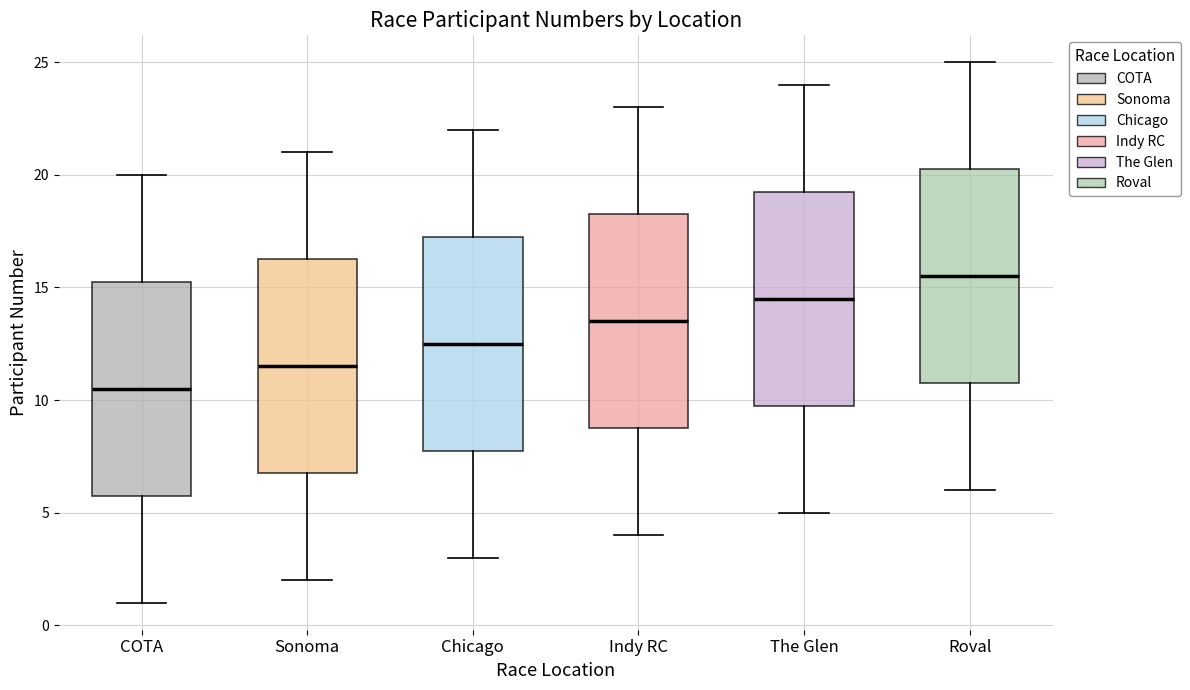

Where does the median line of the box for COTA sit on the y-axis? The values are not printed on the chart, so give them approximately, as read against the axis.

10.5